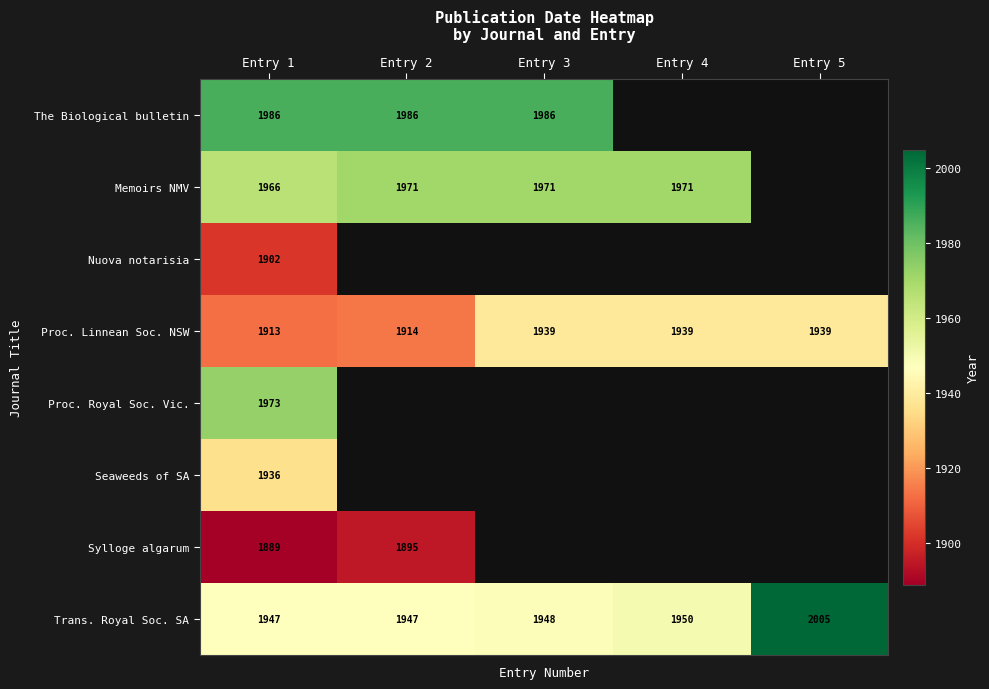

How many values in the Proc. Linnean Soc. NSW series are below 1939?

2